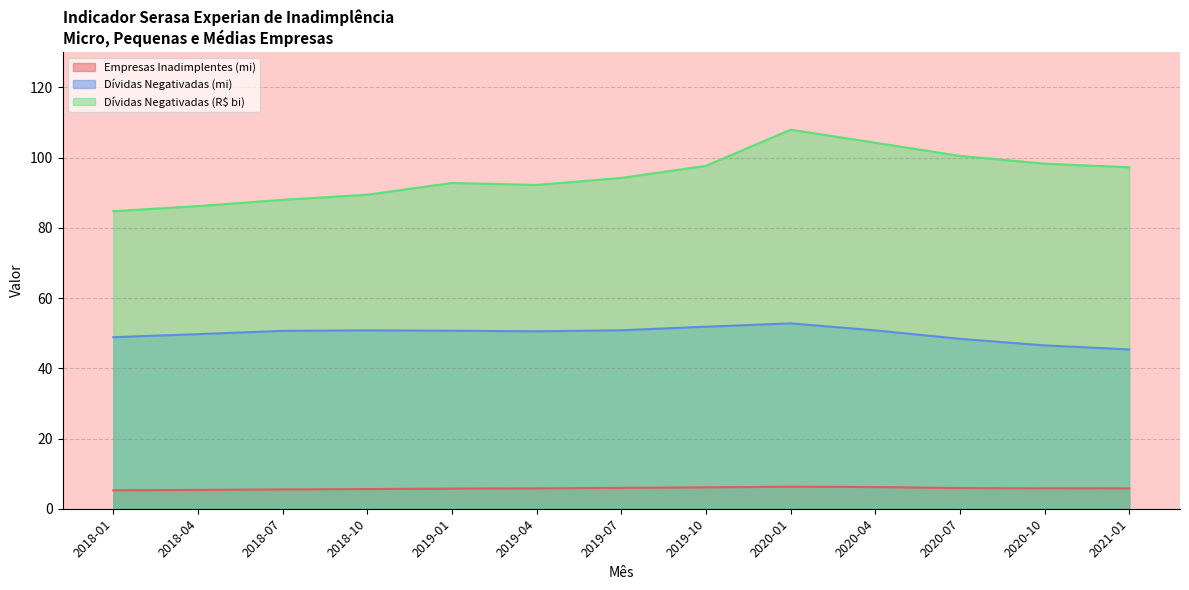

True or false: Empresas Inadimplentes (mi) and Dívidas Negativadas (R$ bi) intersect in this chart.

False